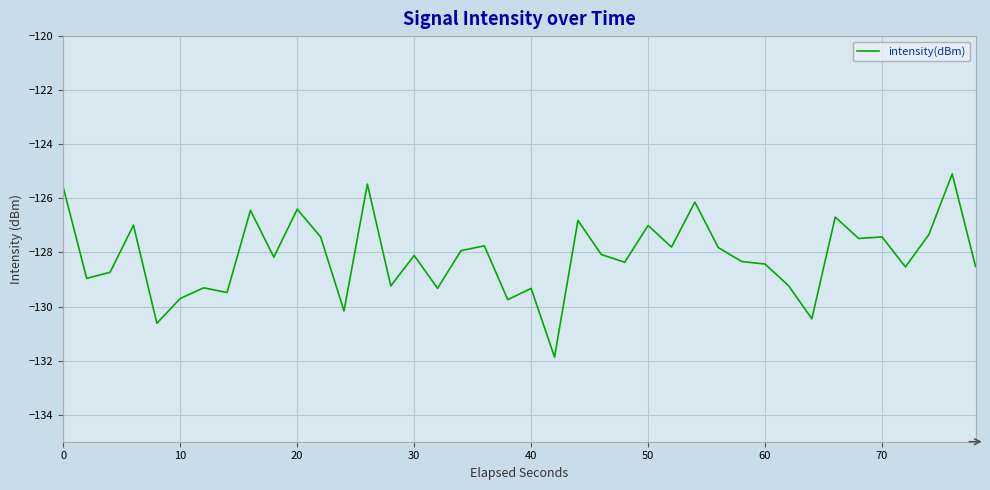

What is the minimum value shown in the chart?

-131.9